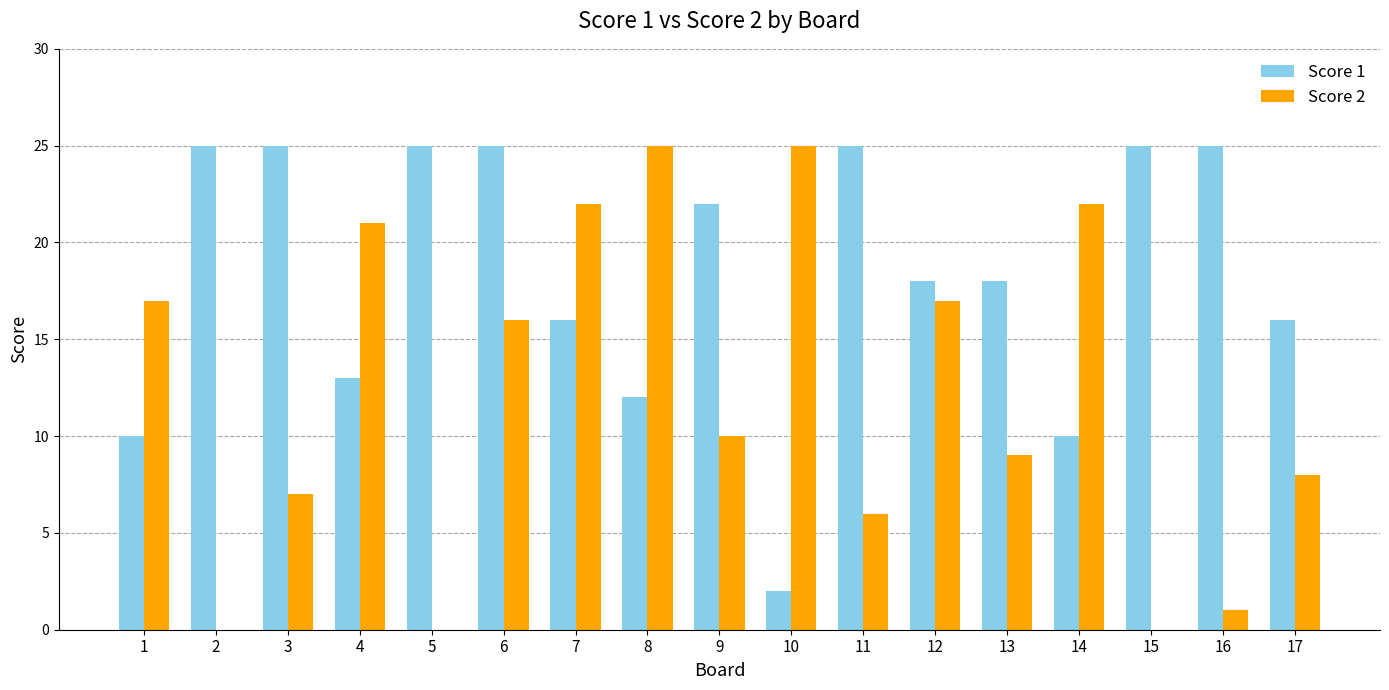

Which series has the widest spread of values?

Score 2